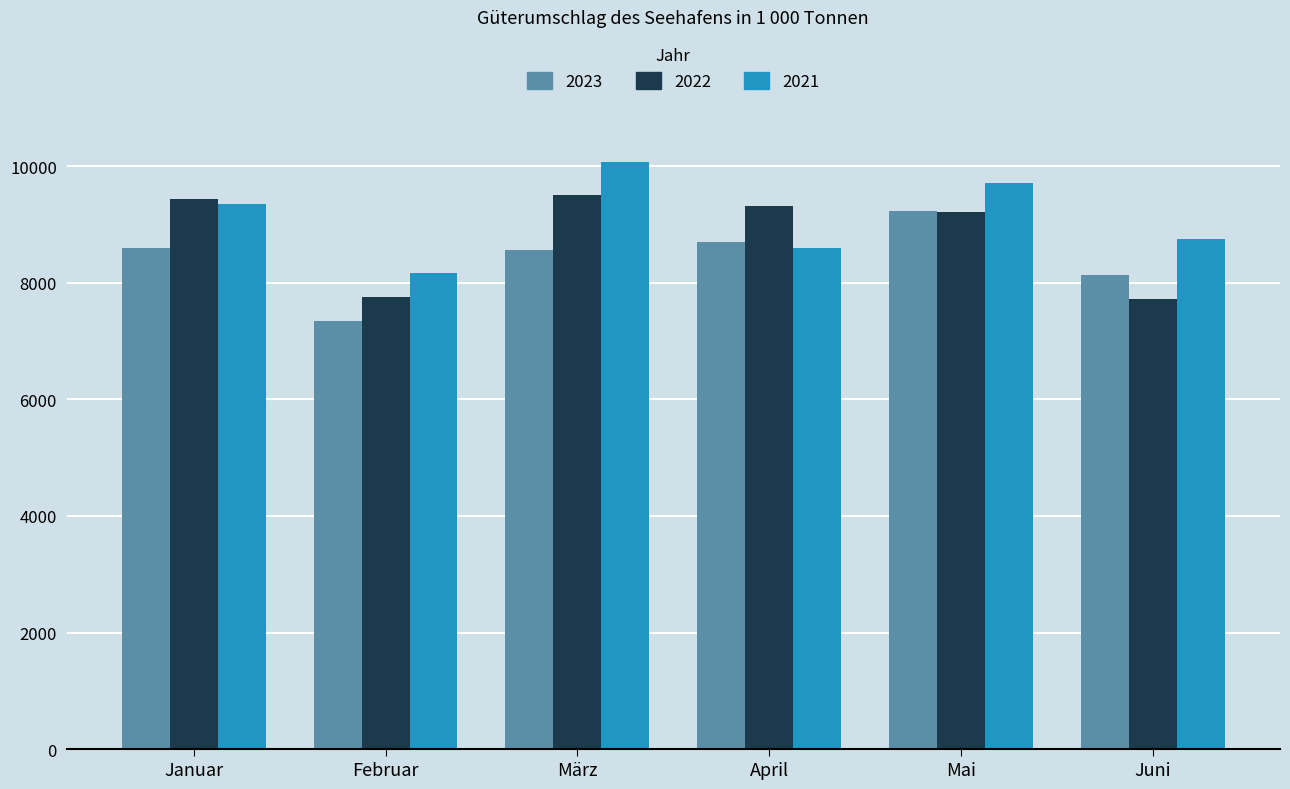

How many data points in 2022 are above 9306?

3